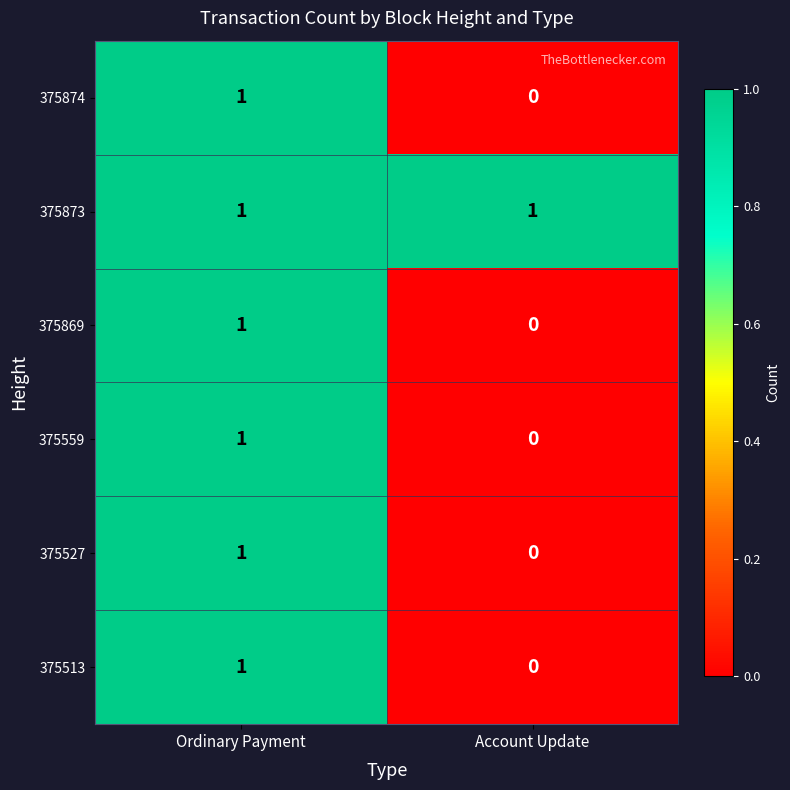

At which label does 375869 reach its minimum?

Account Update